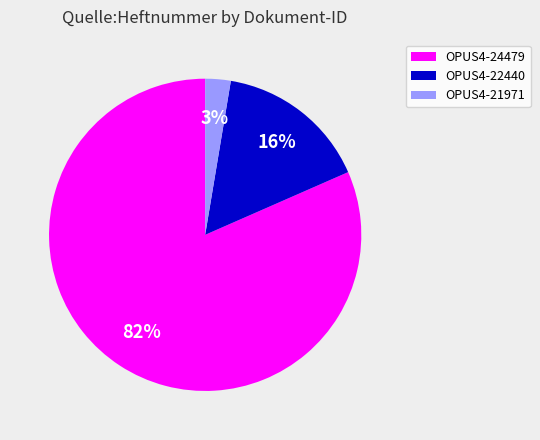

Approximately how many times larger is the value at OPUS4-21971 compared to OPUS4-22440?

0.2